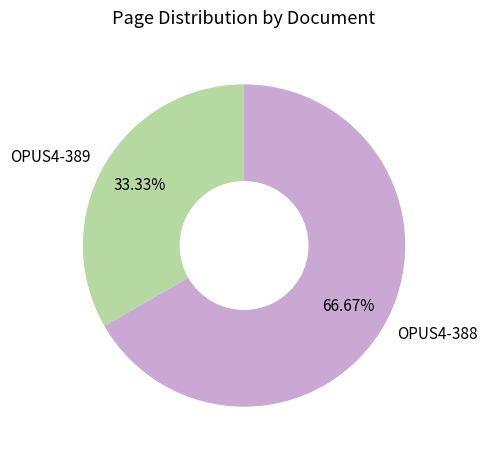

To the nearest percent, what is the difference between the OPUS4-388 and OPUS4-389 slice percentages?

33%